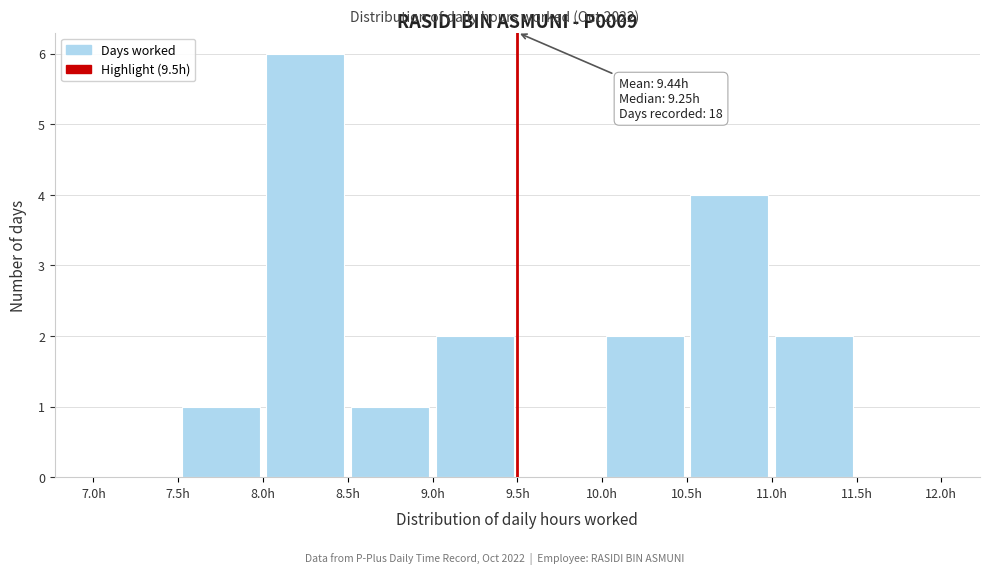

Which range on the x-axis has the tallest bar?

8.0 to 8.5